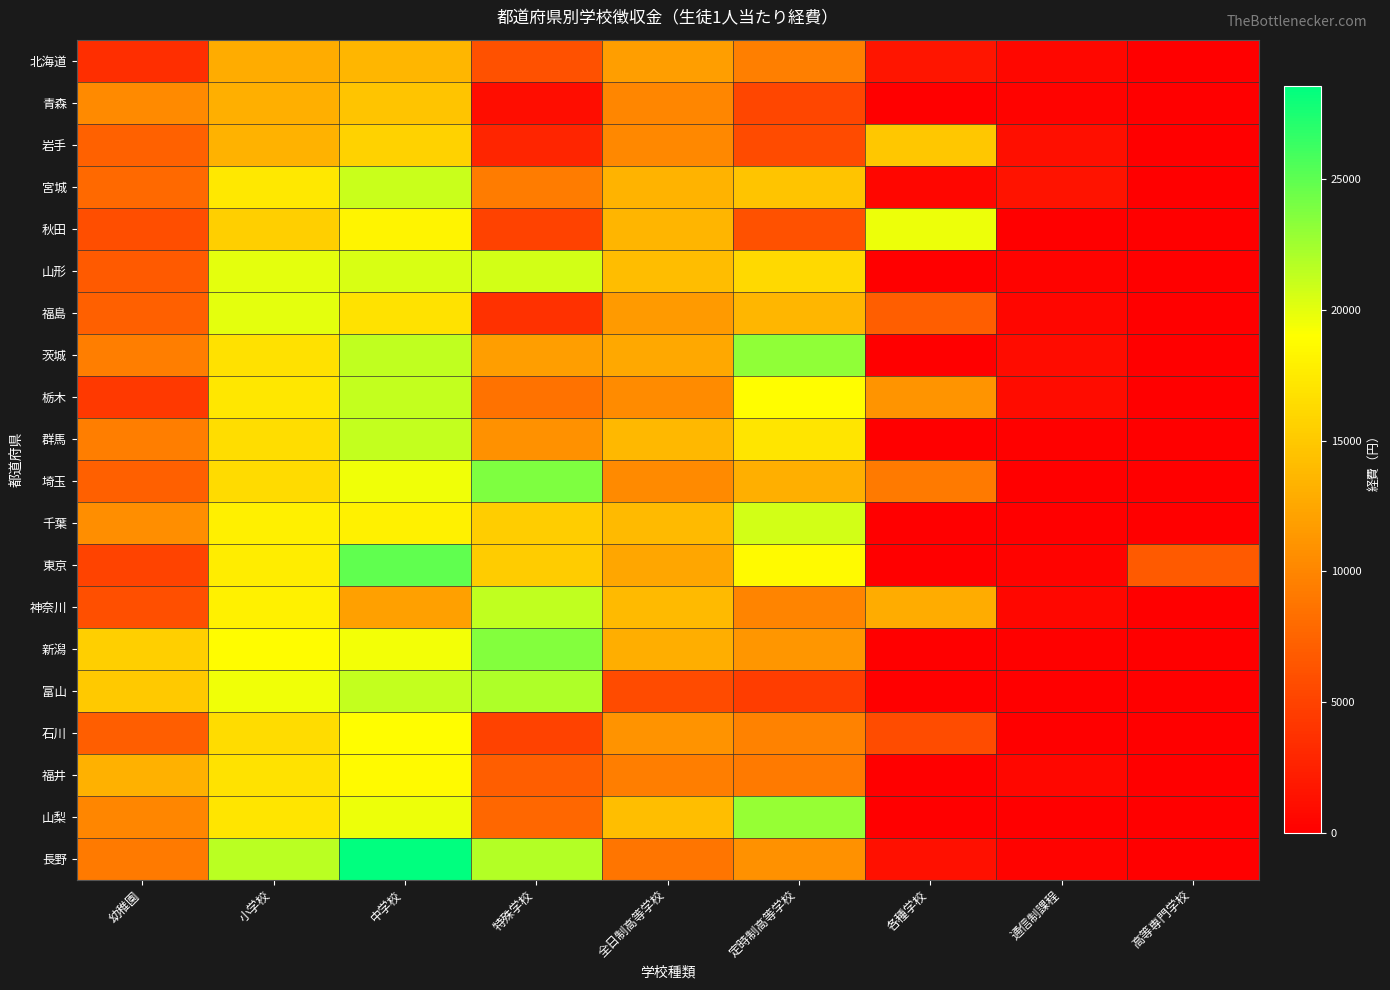

Reading left to right, transcribe all the data shown in this chart.

北海道: 幼稚園=3470	小学校=12871	中学校=13615	特殊学校=6083	全日制高等学校=11872	定時制高等学校=9565	各種学校=1660	通信制課程=617	高等専門学校=0
青森: 幼稚園=10313	小学校=13148	中学校=14625	特殊学校=1095	全日制高等学校=10125	定時制高等学校=5321	各種学校=0	通信制課程=269	高等専門学校=0
岩手: 幼稚園=7249	小学校=13330	中学校=15692	特殊学校=2839	全日制高等学校=10170	定時制高等学校=5626	各種学校=14846	通信制課程=1130	高等専門学校=0
宮城: 幼稚園=7833	小学校=17310	中学校=21059	特殊学校=9318	全日制高等学校=13443	定時制高等学校=14618	各種学校=493	通信制課程=1506	高等専門学校=0
秋田: 幼稚園=5904	小学校=15456	中学校=18239	特殊学校=4952	全日制高等学校=13560	定時制高等学校=6109	各種学校=19684	通信制課程=0	高等専門学校=0
山形: 幼稚園=6751	小学校=19979	中学校=20517	特殊学校=20684	全日制高等学校=14135	定時制高等学校=16272	各種学校=0	通信制課程=276	高等専門学校=0
福島: 幼稚園=7160	小学校=19985	中学校=16855	特殊学校=3692	全日制高等学校=11545	定時制高等学校=13649	各種学校=7096	通信制課程=550	高等専門学校=0
茨城: 幼稚園=9415	小学校=16793	中学校=21383	特殊学校=11838	全日制高等学校=12573	定時制高等学校=23166	各種学校=0	通信制課程=971	高等専門学校=0
栃木: 幼稚園=4289	小学校=17186	中学校=21298	特殊学校=8580	全日制高等学校=10378	定時制高等学校=18859	各種学校=11132	通信制課程=939	高等専門学校=0
群馬: 幼稚園=9422	小学校=16600	中学校=21258	特殊学校=10927	全日制高等学校=13721	定時制高等学校=17069	各種学校=0	通信制課程=141	高等専門学校=0
埼玉: 幼稚園=7180	小学校=16338	中学校=19521	特殊学校=23832	全日制高等学校=10361	定時制高等学校=13115	各種学校=9245	通信制課程=96	高等専門学校=0
千葉: 幼稚園=10704	小学校=17884	中学校=17984	特殊学校=15356	全日制高等学校=13931	定時制高等学校=20724	各種学校=0	通信制課程=0	高等専門学校=0
東京: 幼稚園=5078	小学校=17636	中学校=24932	特殊学校=15266	全日制高等学校=12392	定時制高等学校=18729	各種学校=0	通信制課程=257	高等専門学校=6798
神奈川: 幼稚園=5926	小学校=17956	中学校=11999	特殊学校=21319	全日制高等学校=13896	定時制高等学校=9866	各種学校=12891	通信制課程=655	高等専門学校=0
新潟: 幼稚園=15394	小学校=18811	中学校=19502	特殊学校=23609	全日制高等学校=13004	定時制高等学校=11182	各種学校=0	通信制課程=168	高等専門学校=0
富山: 幼稚園=15015	小学校=19615	中学校=21242	特殊学校=21980	全日制高等学校=5576	定時制高等学校=4665	各種学校=0	通信制課程=12	高等専門学校=0
石川: 幼稚園=7135	小学校=16415	中学校=18870	特殊学校=4996	全日制高等学校=10953	定時制高等学校=9717	各種学校=5708	通信制課程=0	高等専門学校=0
福井: 幼稚園=13175	小学校=16936	中学校=18664	特殊学校=7115	全日制高等学校=9406	定時制高等学校=9197	各種学校=0	通信制課程=559	高等専門学校=0
山梨: 幼稚園=10080	小学校=17078	中学校=19738	特殊学校=7800	全日制高等学校=14176	定時制高等学校=22925	各種学校=0	通信制課程=0	高等専門学校=0
長野: 幼稚園=9169	小学校=21561	中学校=28548	特殊学校=21761	全日制高等学校=8767	定時制高等学校=10927	各種学校=1254	通信制課程=291	高等専門学校=0